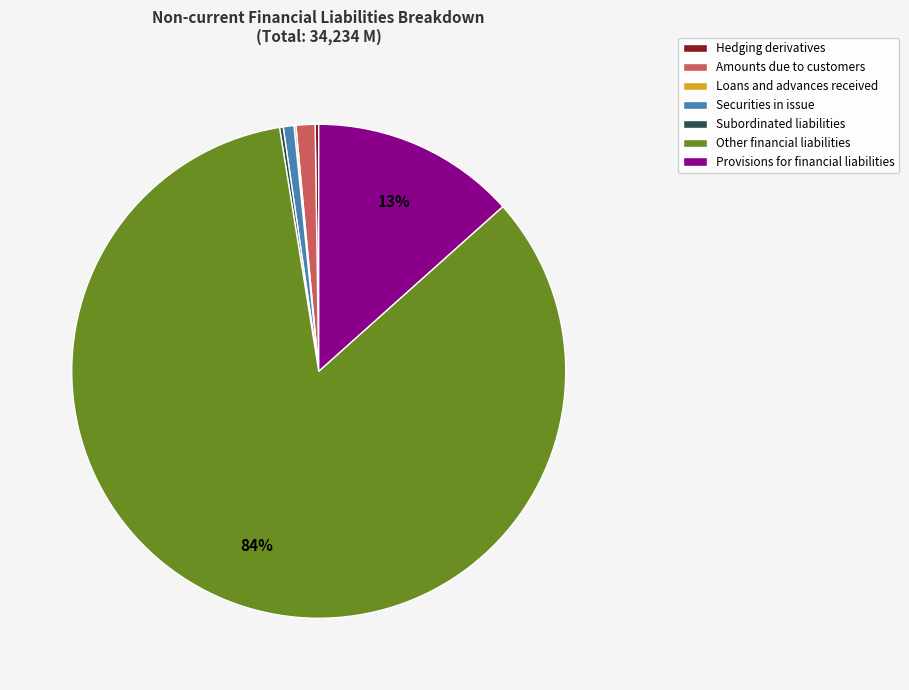

The Securities in issue slice represents 1% of the pie. True or false?

True